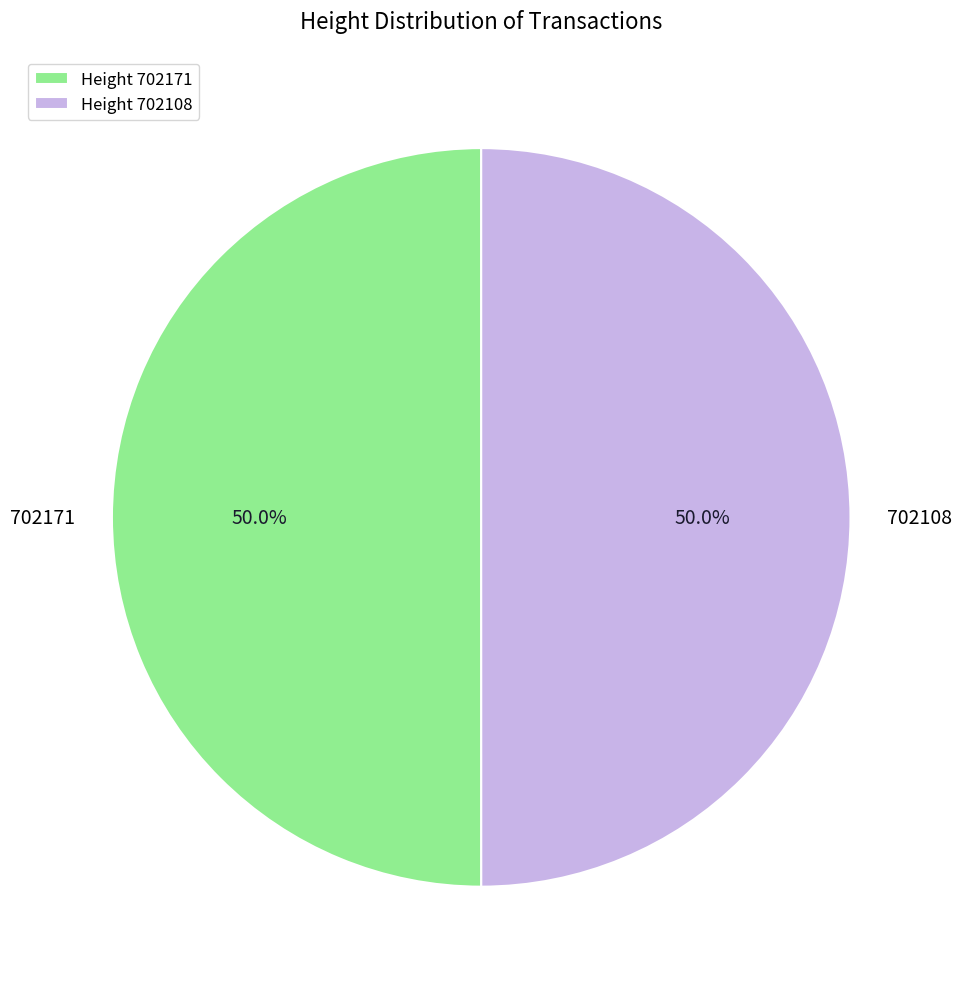

Is it true that 702171 is 60% of the pie?

False